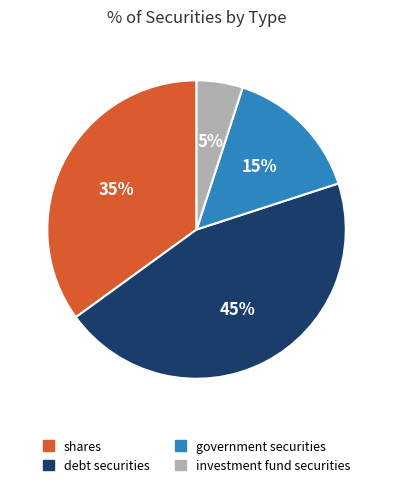

Combined, do government securities and investment fund securities account for over 50%?

No